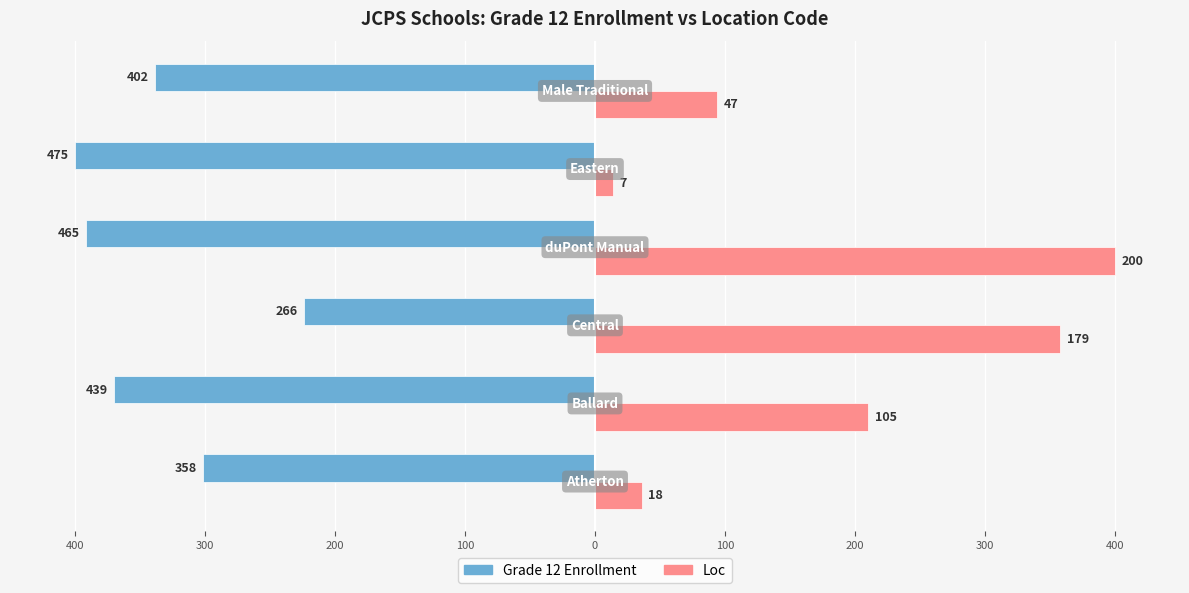

What are all the series names shown in the legend?

Grade 12 Enrollment, Loc